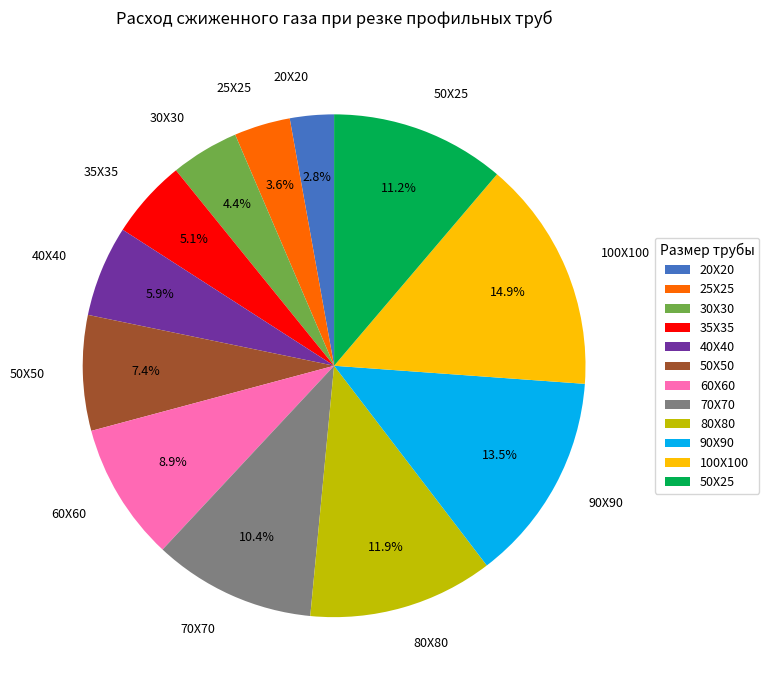

How many slices are in this pie chart?

12